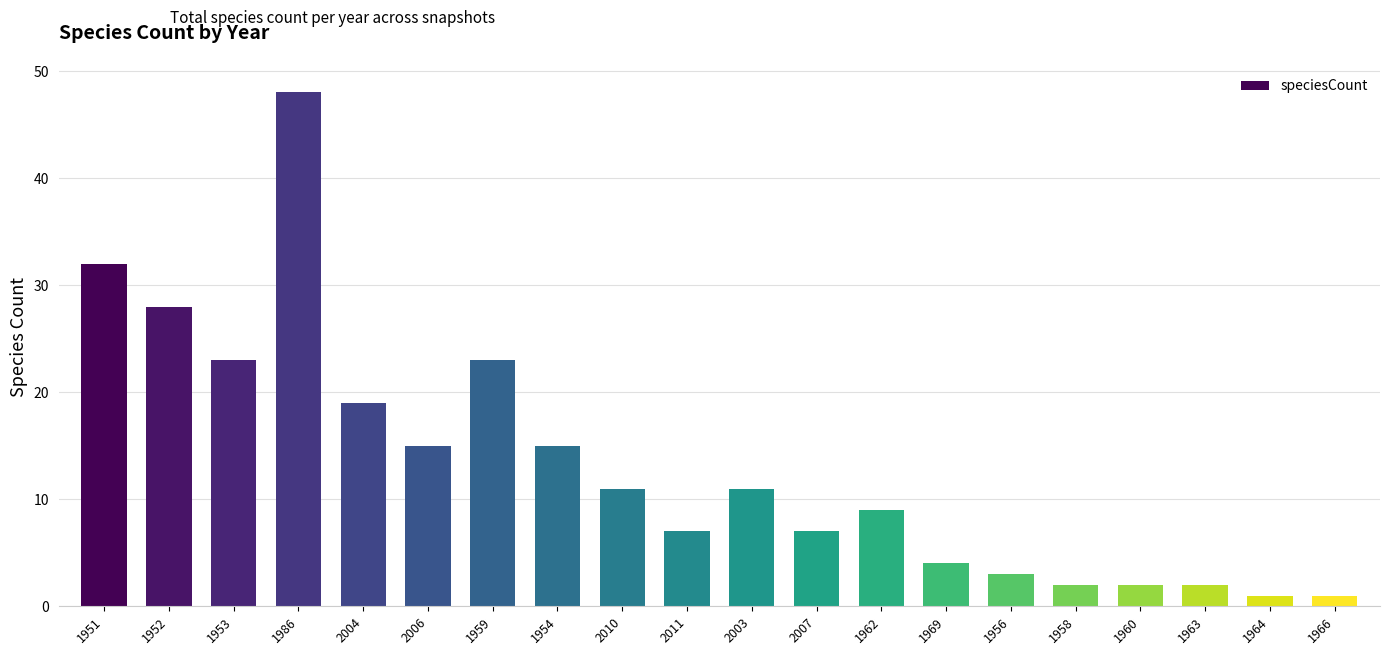

What position from the left is 2010?

9